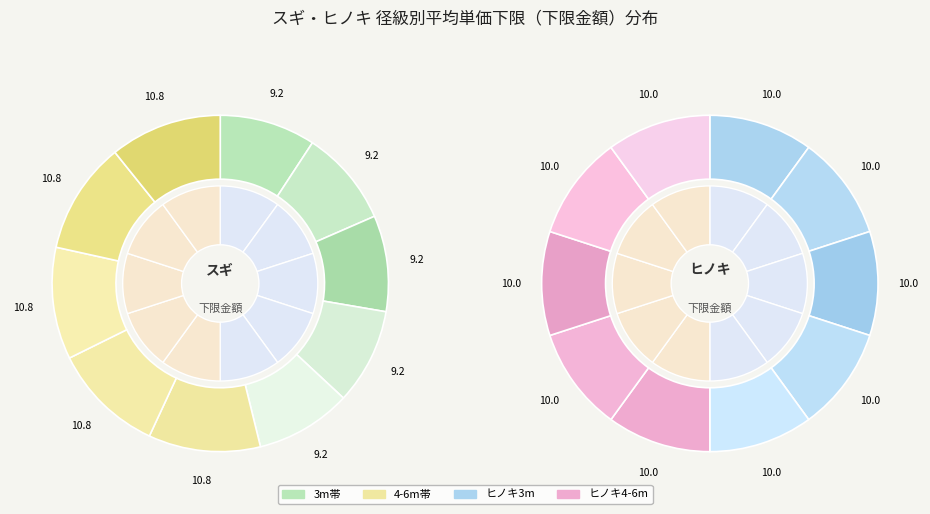

Is the sum of 20～22(4-6m) and 16～18(4-6m) greater than half?

No